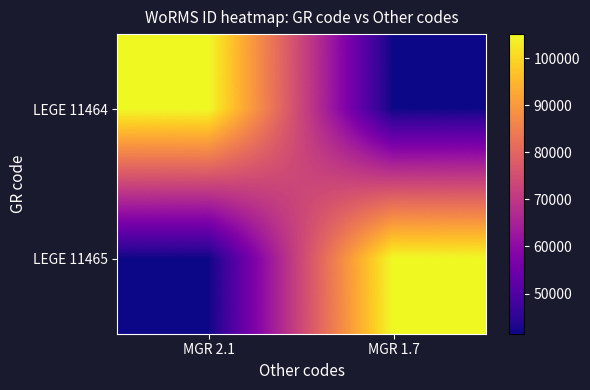

Which series changed the most between MGR 2.1 and MGR 1.7?

LEGE 11464